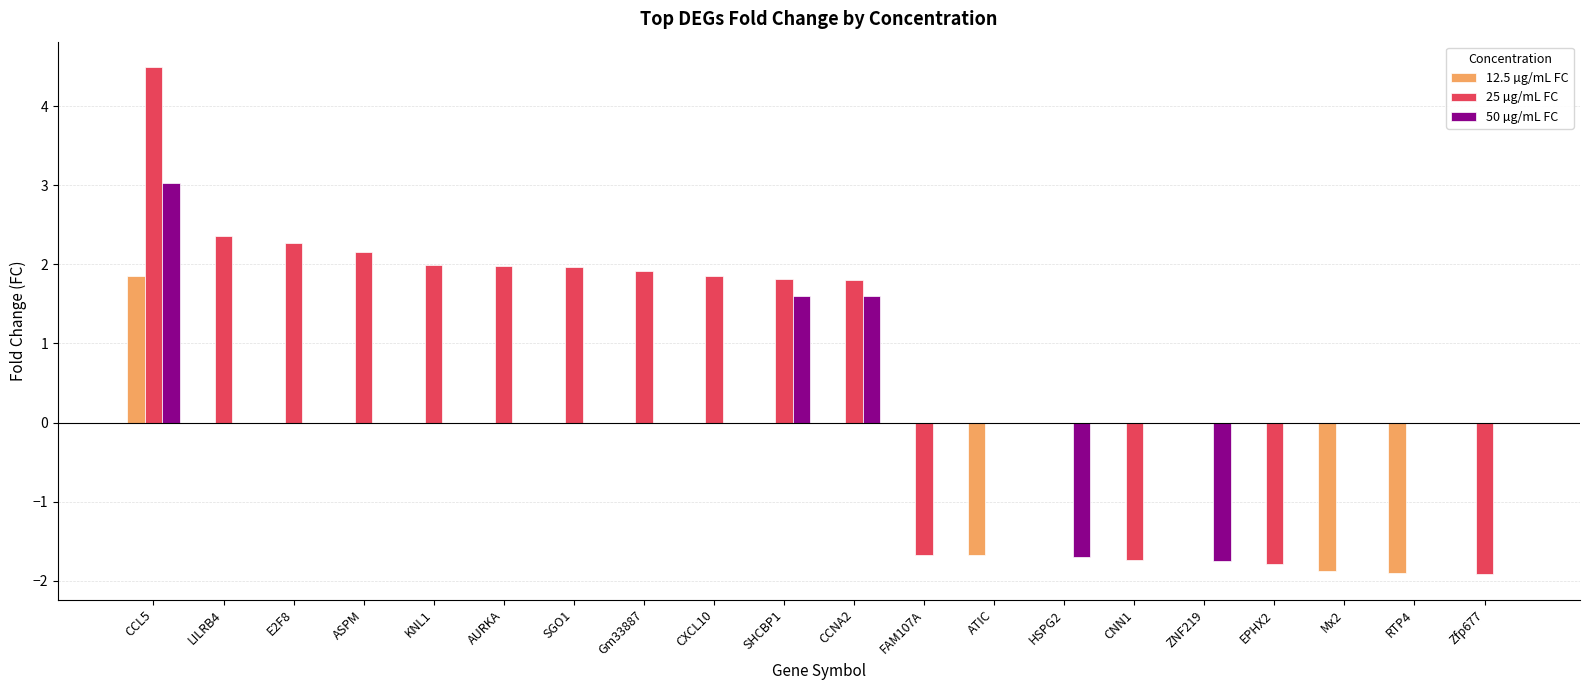

Are the bars grouped side by side (vs. stacked)?

Yes